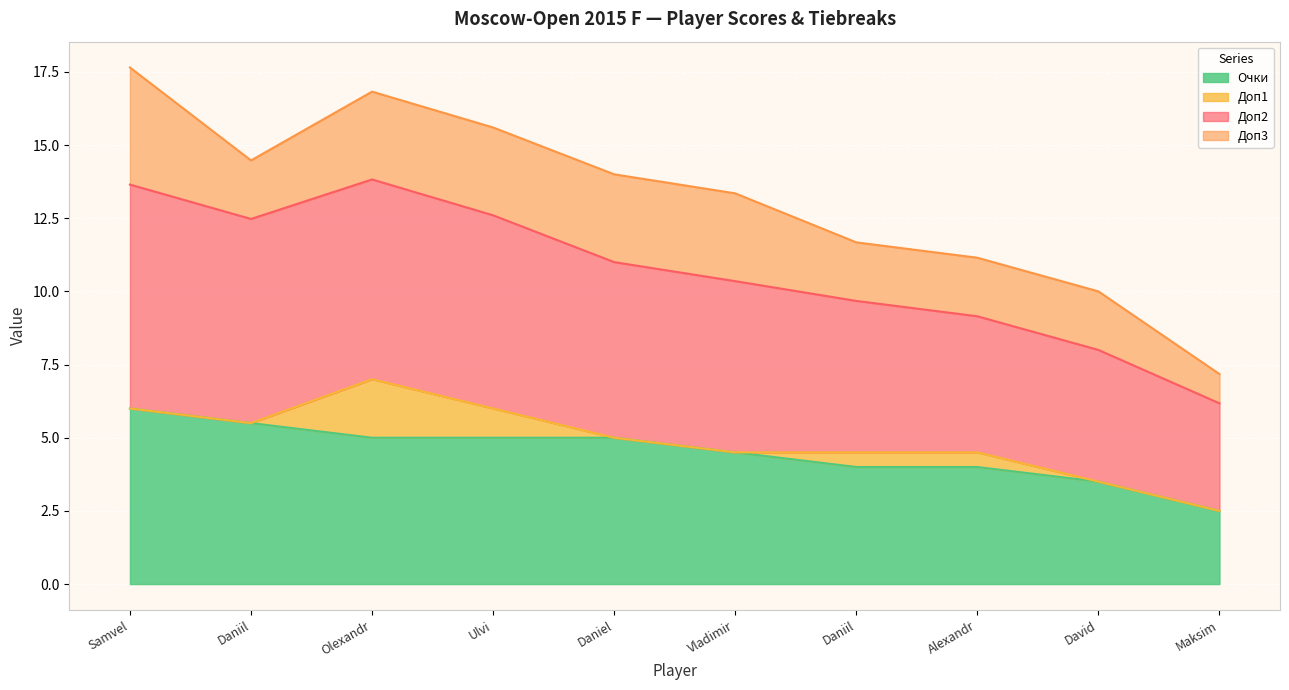

What are all the series names shown in the legend?

Очки, Доп1, Доп2, Доп3